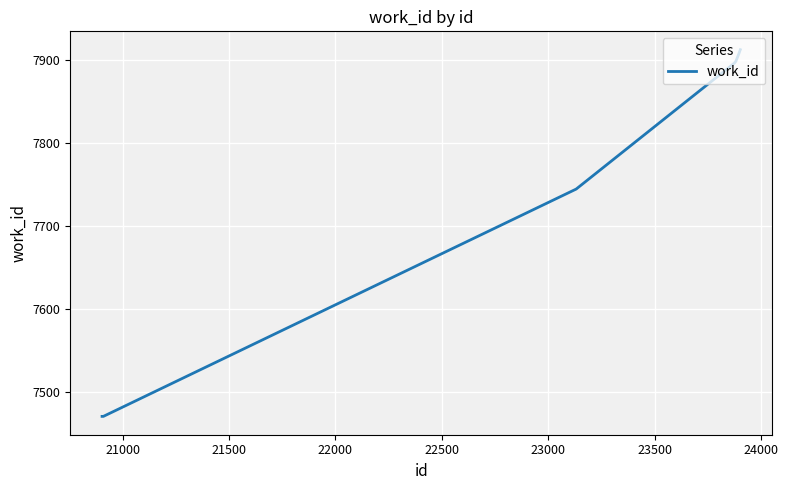

What is the smallest value displayed?

7471